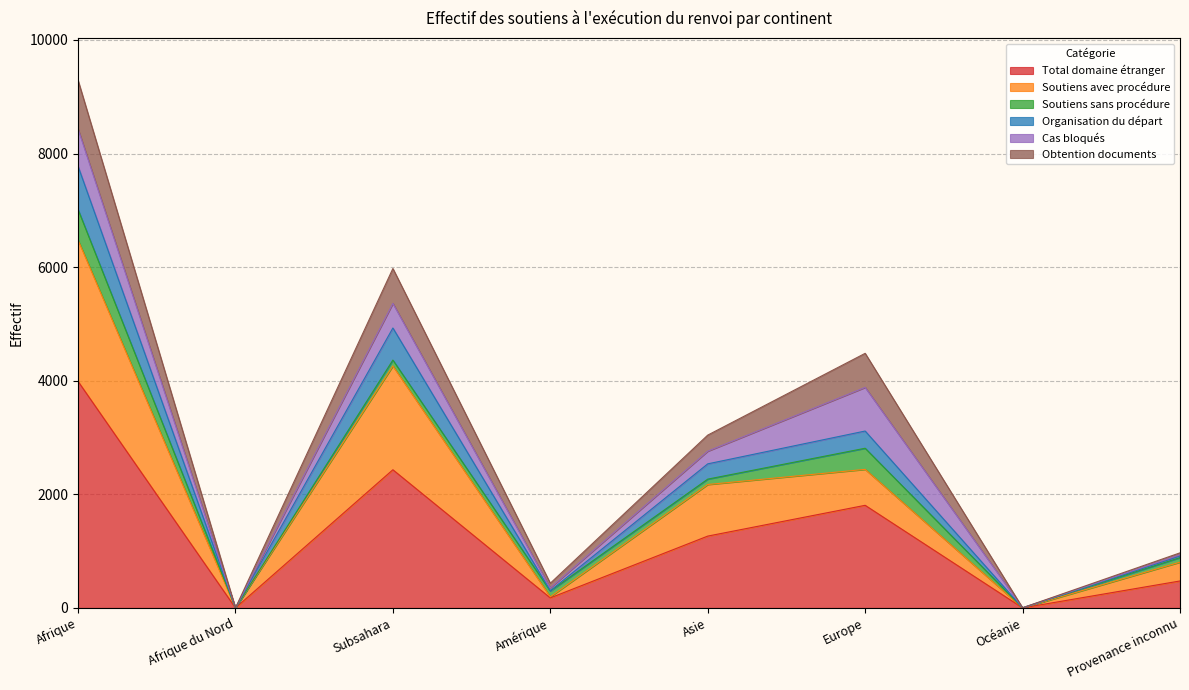

At which label does Total domaine étranger reach its peak?

Afrique